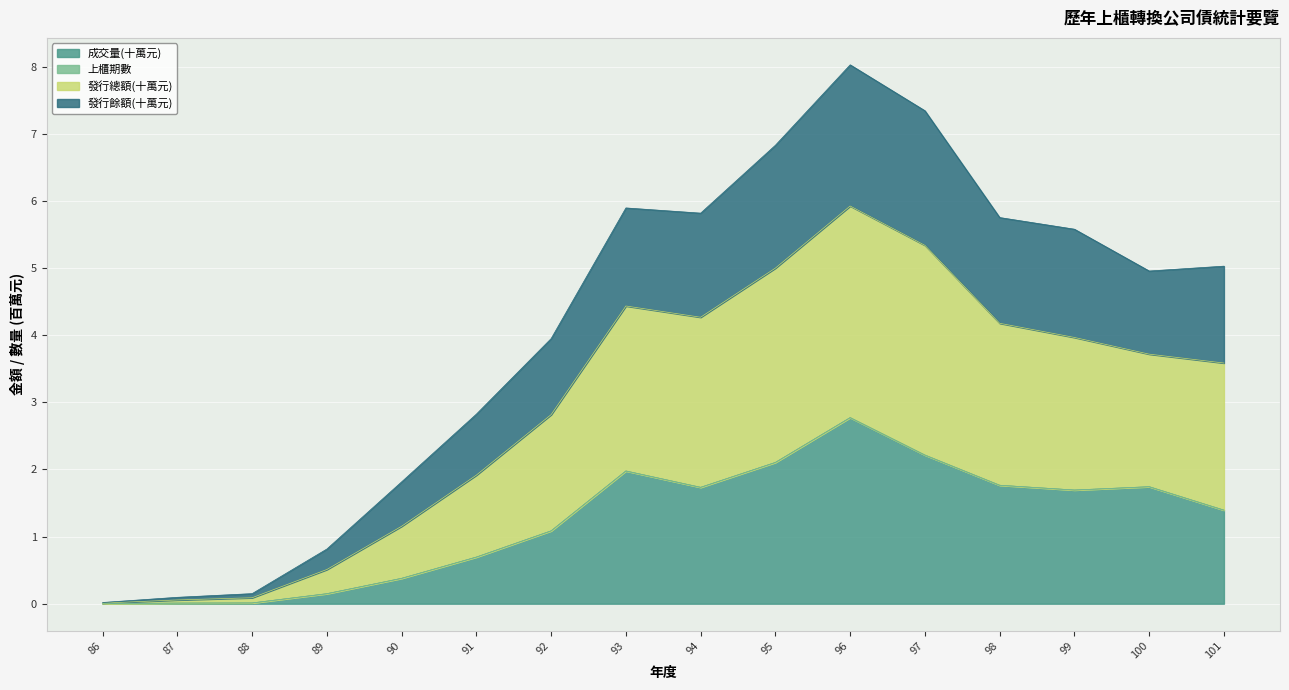

At which label does 成交量(十萬元) first exceed 1?

92